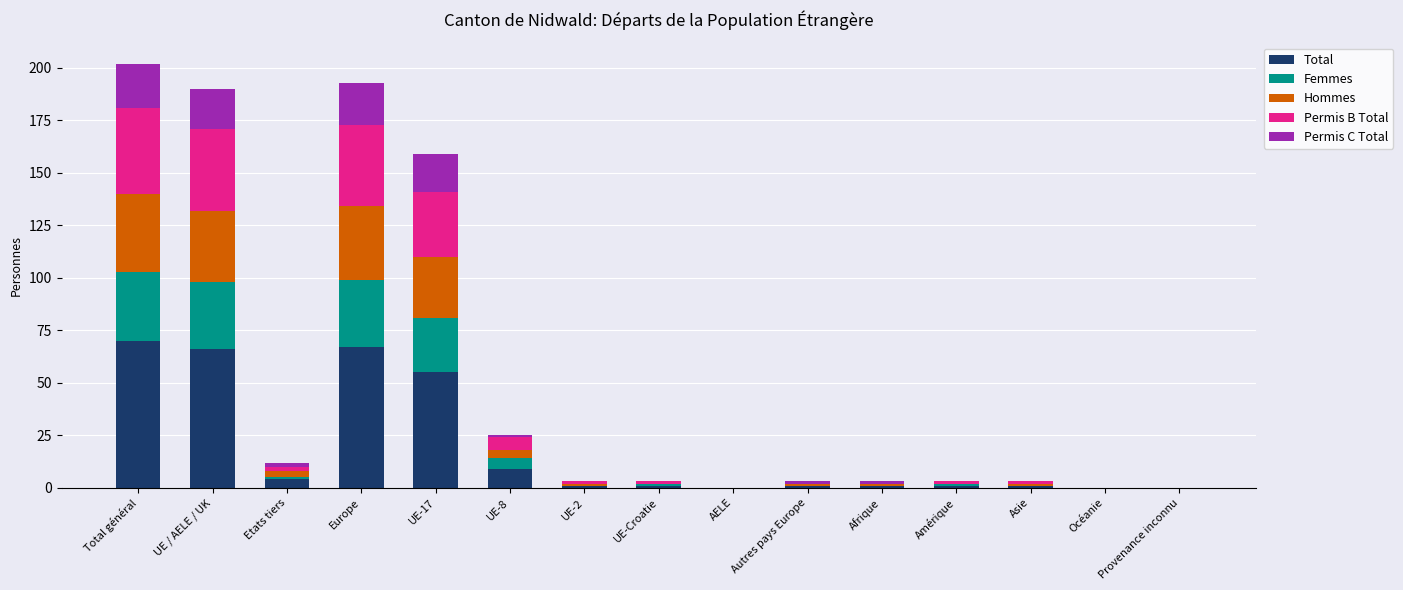

What is the sum of all Total values?

277